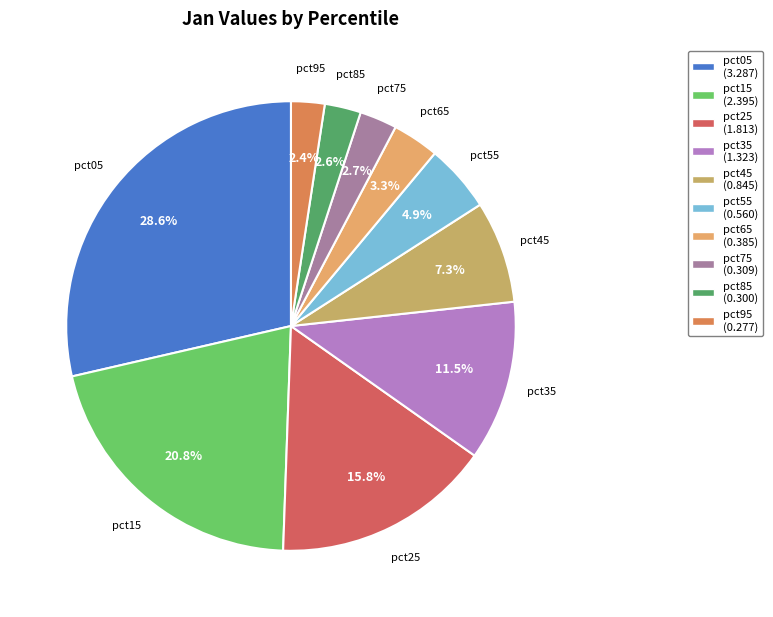

How many slices are in this pie chart?

10